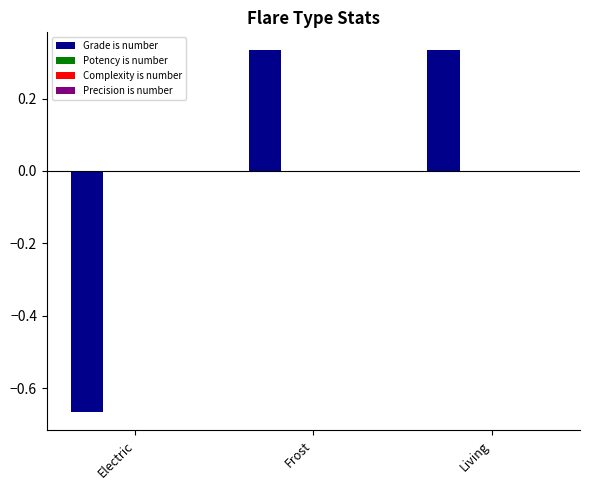

What is the difference between the maximum and minimum values?

1.0